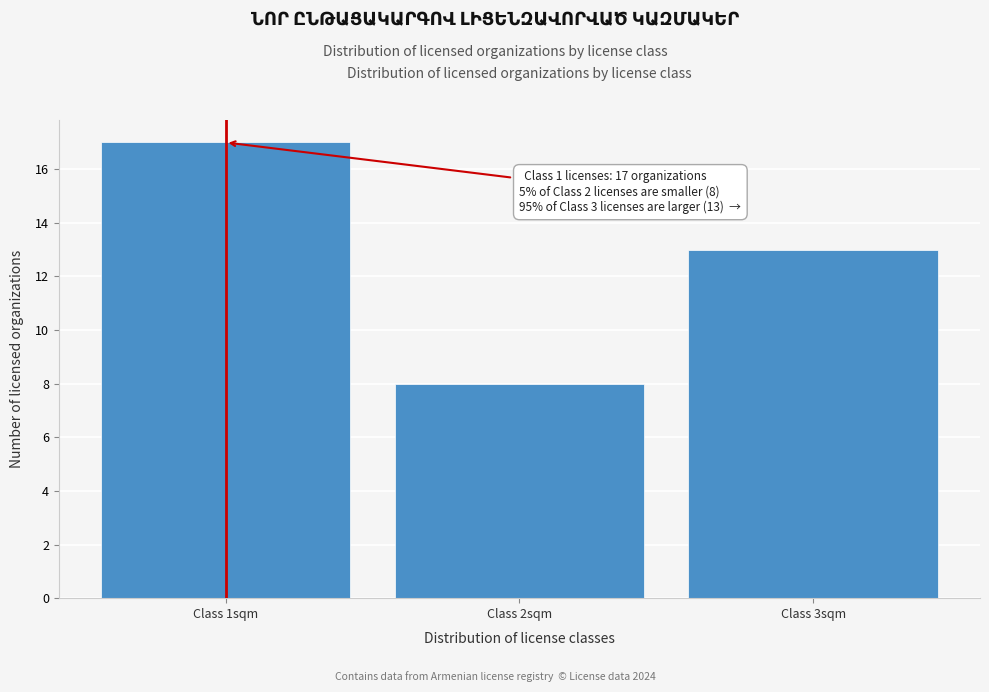

Reading right to left, transcribe all the data shown in this chart.

13	8	17